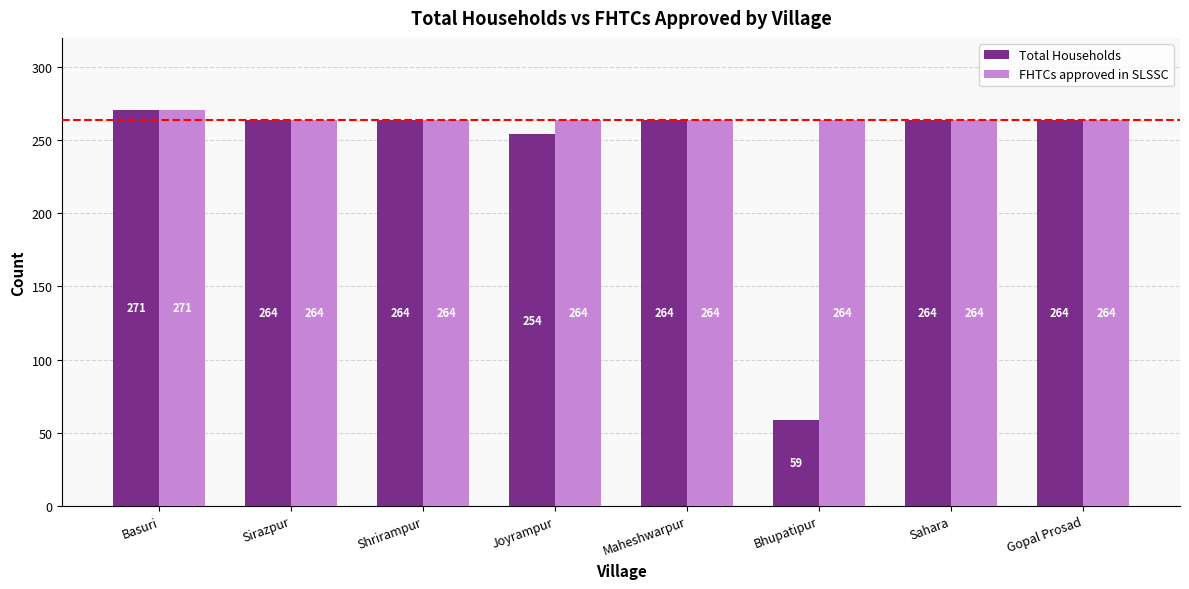

True or false: FHTCs approved in SLSSC has a value of 264 at Maheshwarpur.

True